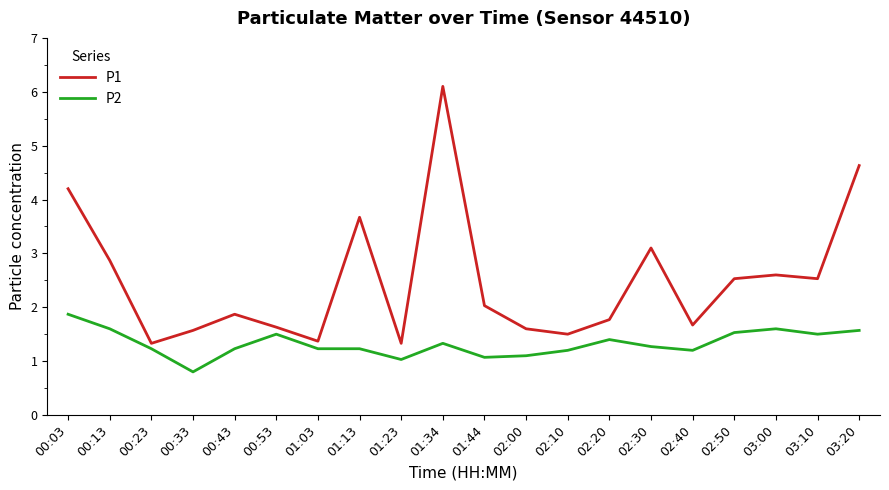

What is the difference between the second highest and second lowest values in the P2 series?

0.6